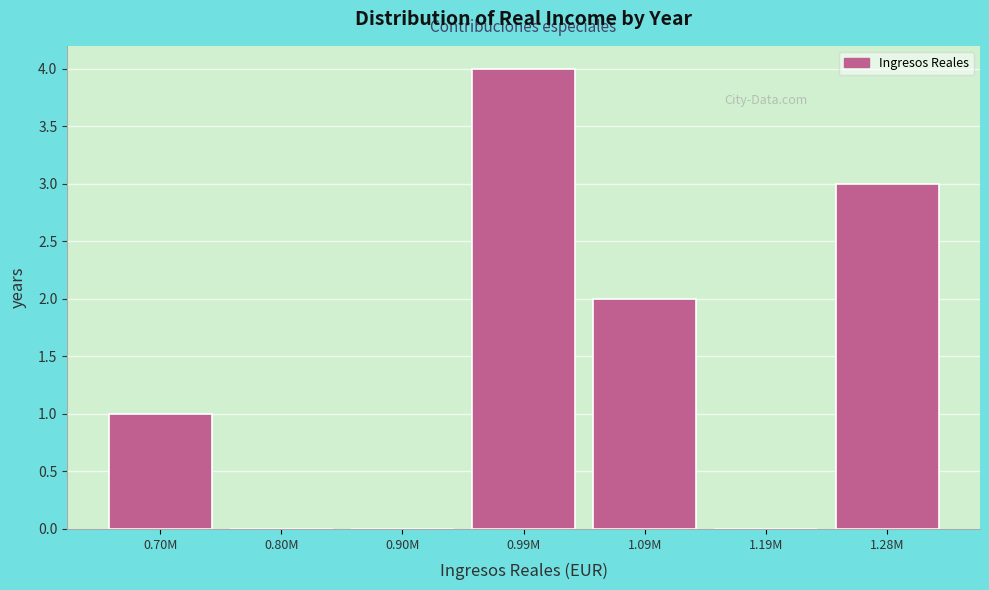

Reading right to left, extract all data points from this chart.

1.28M=3	1.19M=0	1.09M=2	0.99M=4	0.90M=0	0.80M=0	0.70M=1